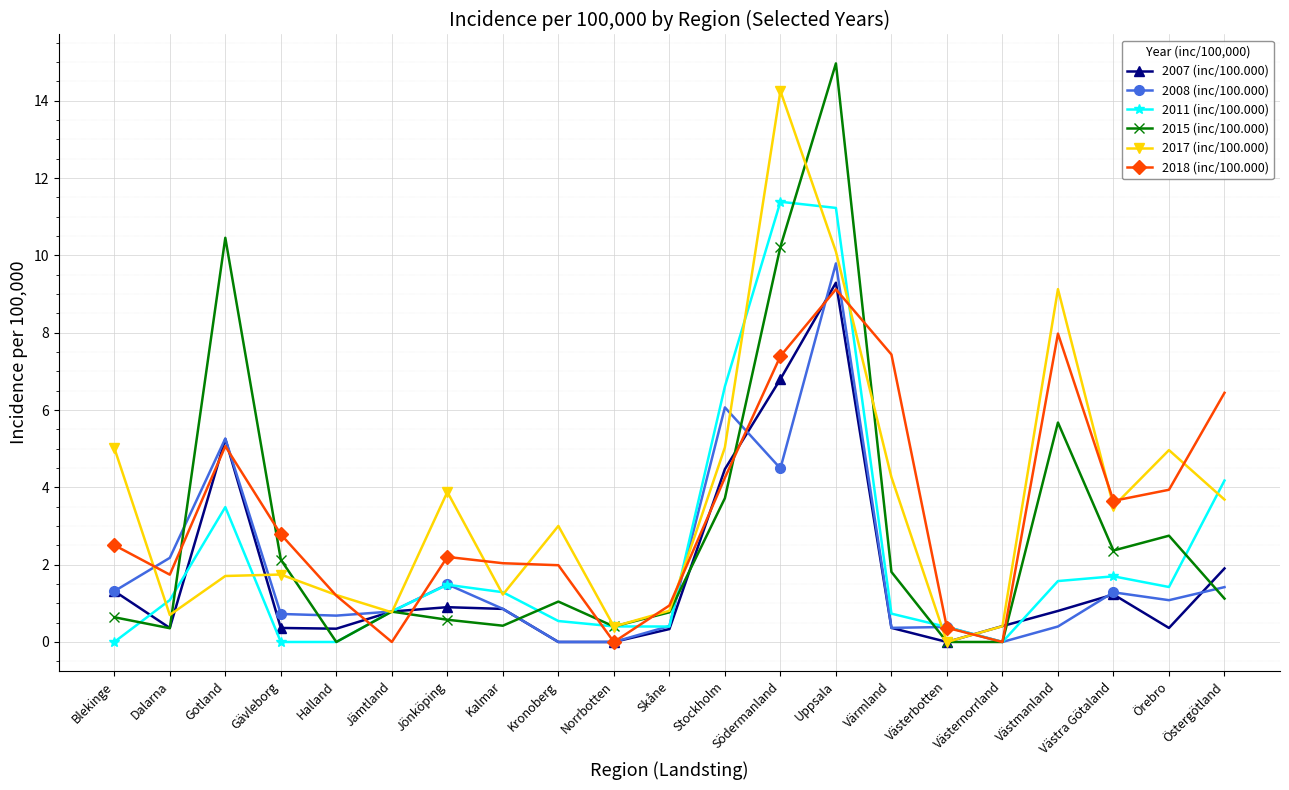

What is the difference between the second highest and minimum values in the 2018 (inc/100.000) series?

8.0